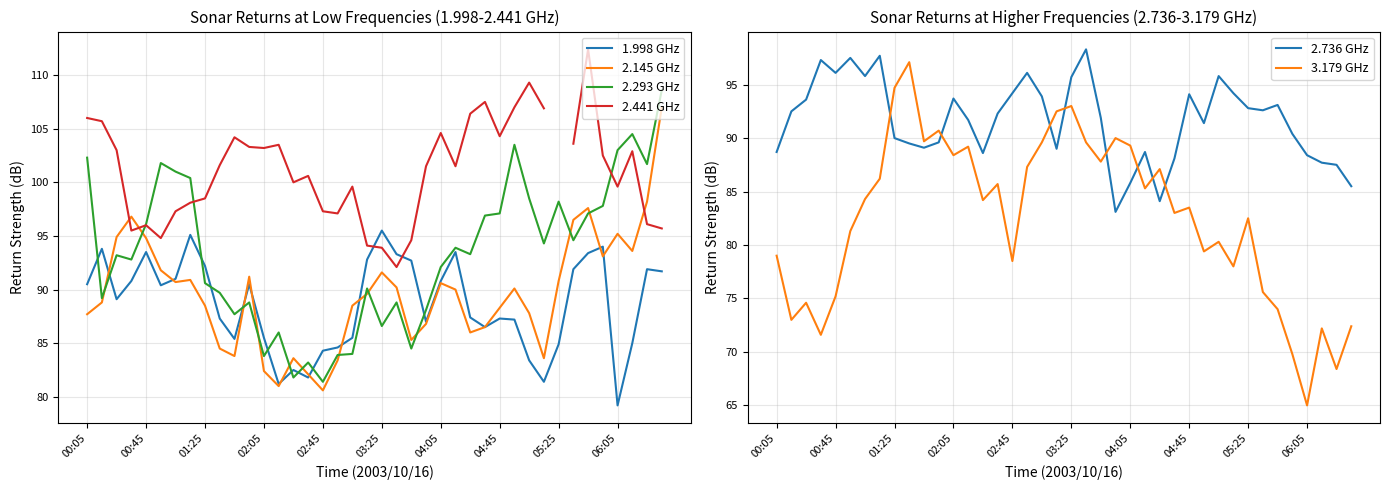

What is the maximum value for 2.145 GHz?

107.0